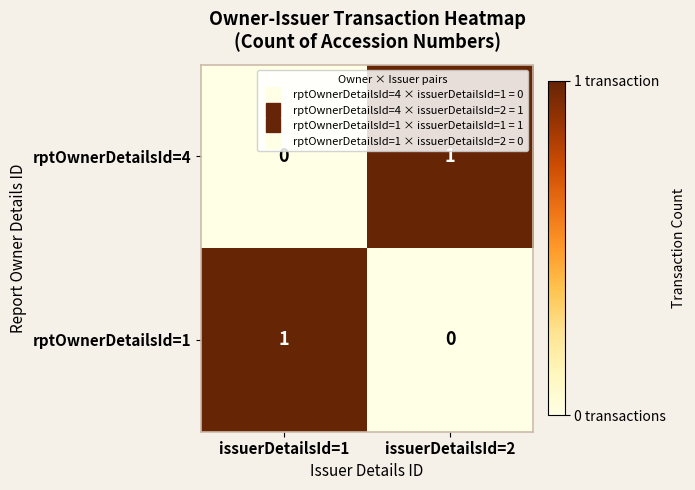

Which category has the lowest value in the rptOwnerDetailsId=4 series?

issuerDetailsId=1